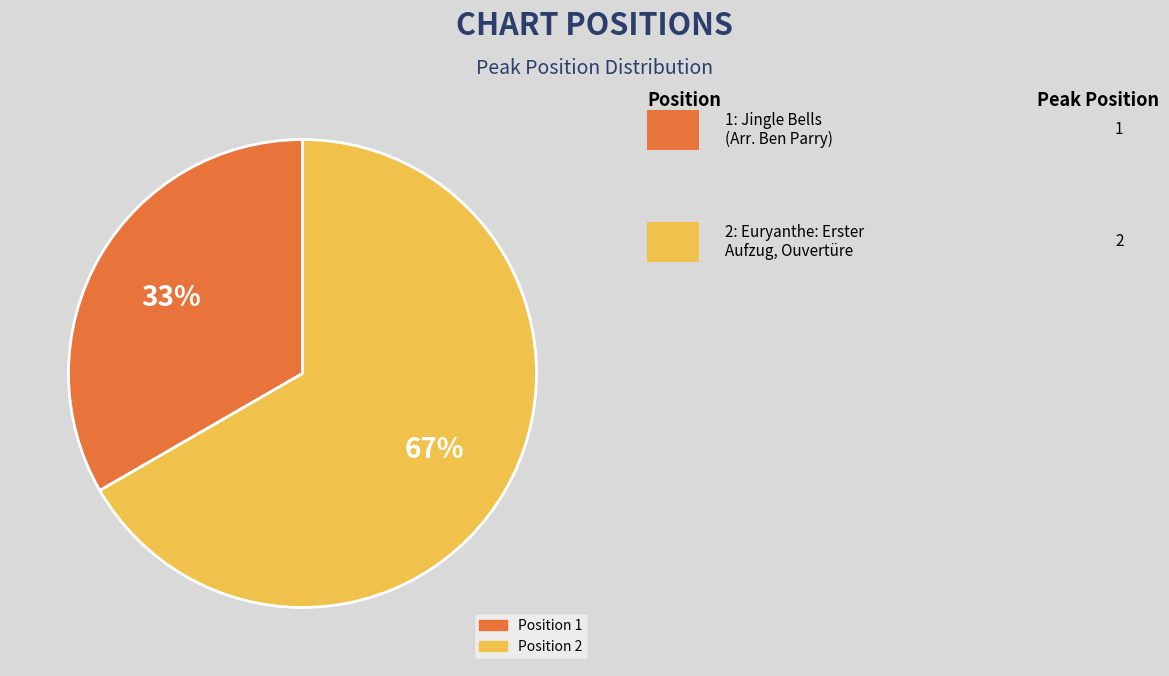

Does any single category account for the majority?

Yes